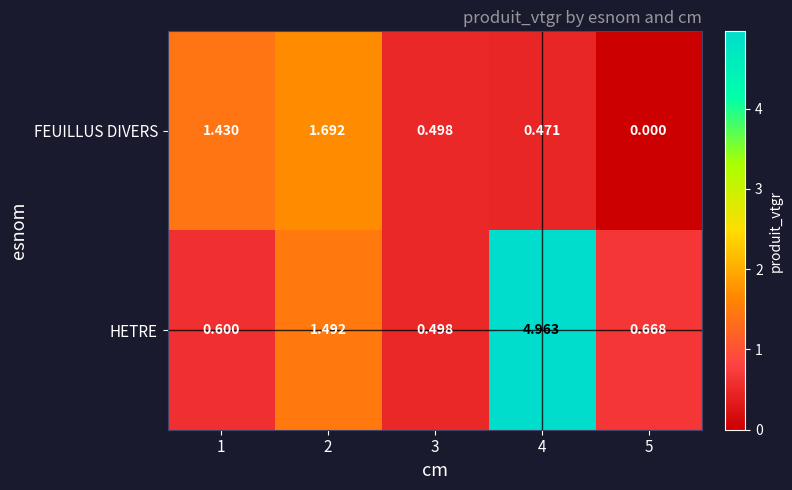

Rank the series by their average value, from highest to lowest.

HETRE, FEUILLUS DIVERS